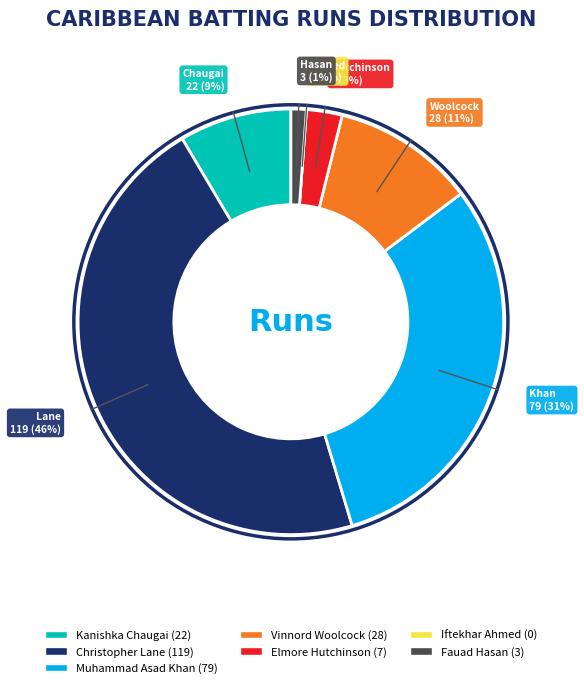

Is Vinnord Woolcock the majority of the pie?

No